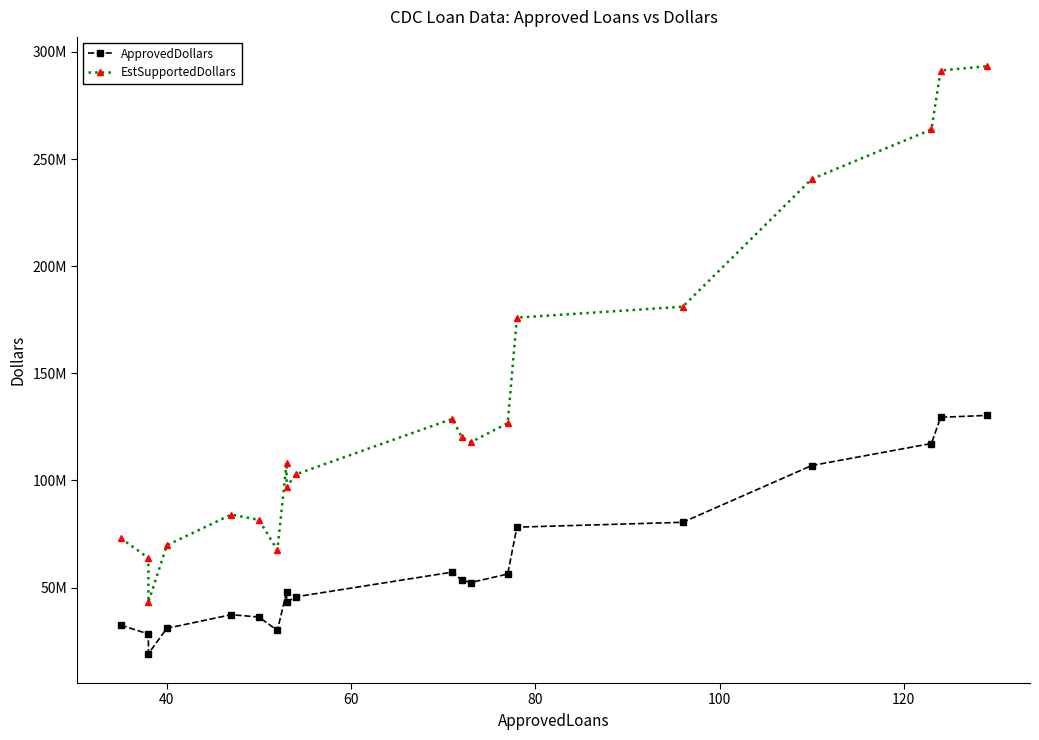

How many values in the ApprovedDollars series exceed 52385000?

9